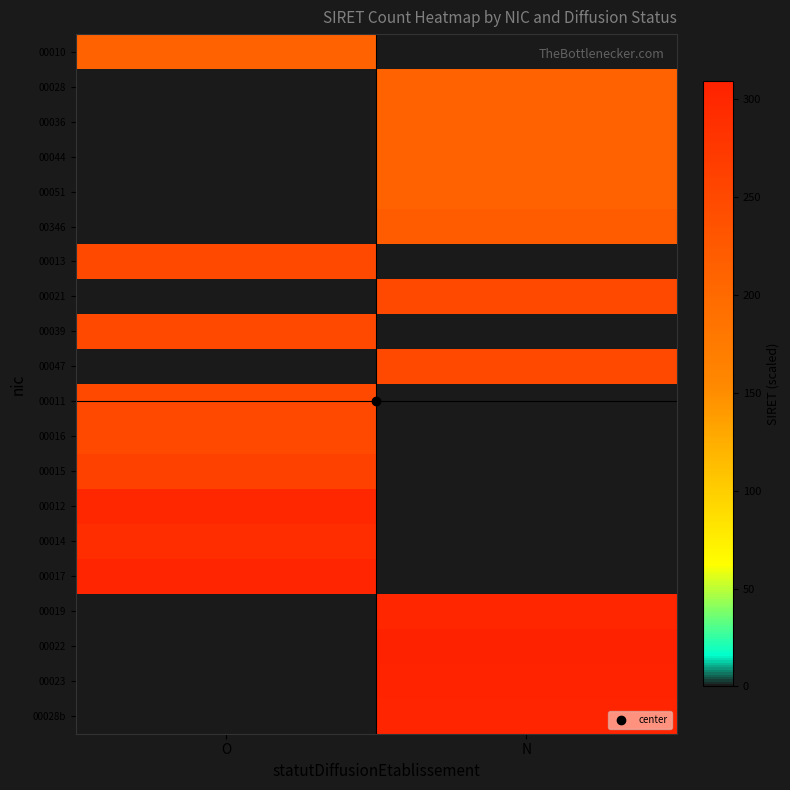

Reading left to right, what are all the values shown in this chart?

00010: O=210.2	N=0.0
00028: O=0.0	N=210.2
00036: O=0.0	N=210.2
00044: O=0.0	N=210.2
00051: O=0.0	N=210.2
00346: O=0.0	N=220.2
00013: O=250.2	N=0.0
00021: O=0.0	N=250.2
00039: O=250.2	N=0.0
00047: O=0.0	N=250.2
00011: O=250.2	N=0.0
00016: O=250.2	N=0.0
00015: O=260.2	N=0.0
00012: O=300.3	N=0.0
00014: O=290.2	N=0.0
00017: O=302.7	N=0.0
00019: O=0.0	N=301.7
00022: O=0.0	N=309.2
00023: O=0.0	N=306.2
00028b: O=0.0	N=303.4